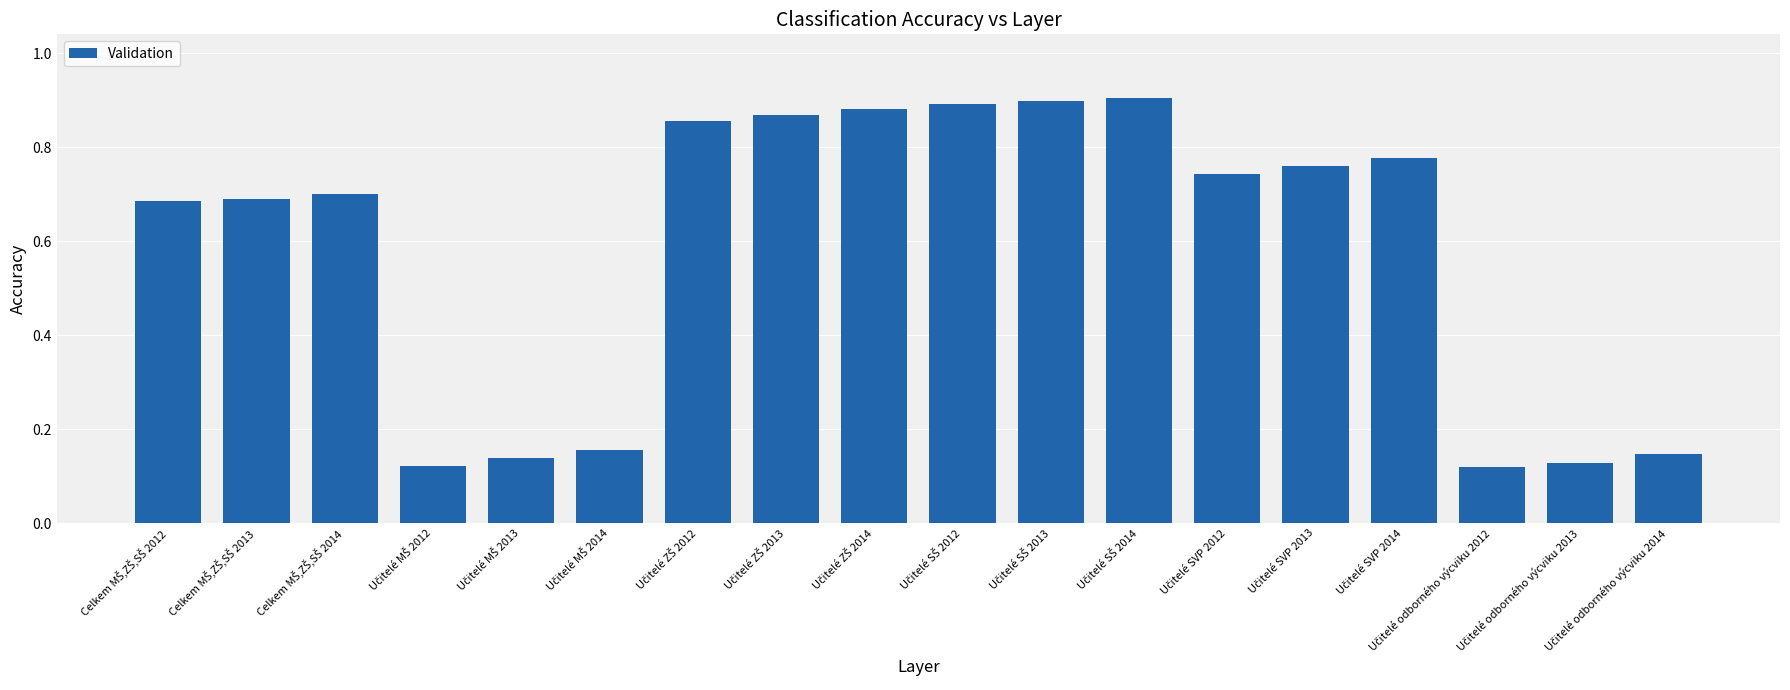

Count the values in the range 0 to 1.

18